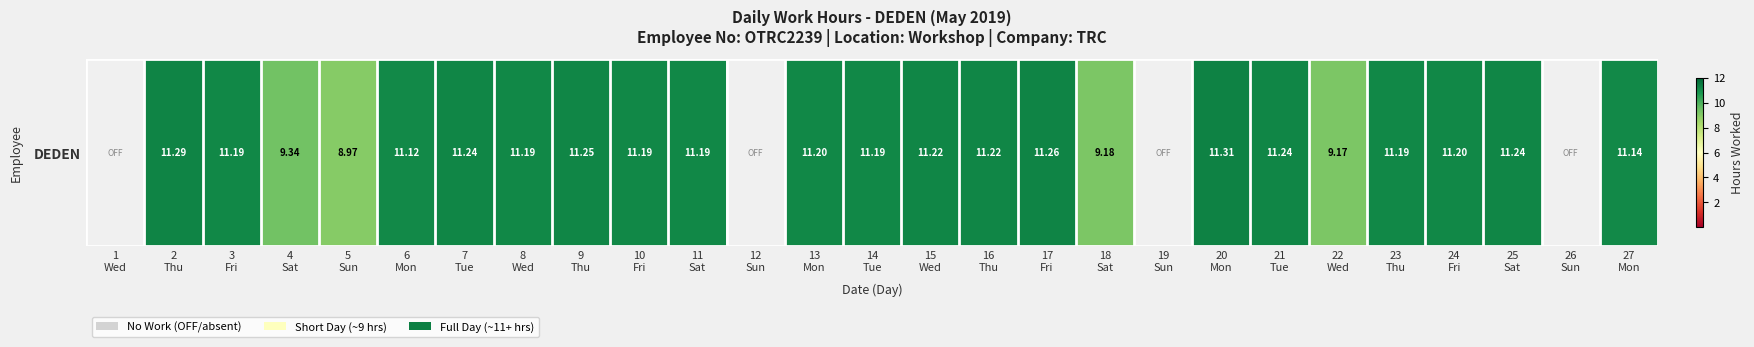

Approximately how many times larger is the value at 24
Fri compared to 17
Fri?

1.0